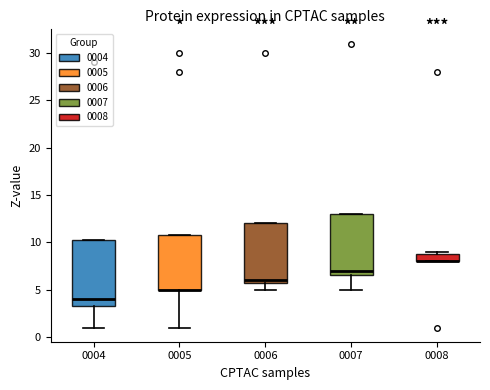

Reading left to right, read every box against the y-axis: the position of its median line, the range the box covers, and the ends of its whiskers. The values are not printed on the chart, so give them approximately, as read against the axis.

0004: median 4.0, box 3.5 to 10.5, whiskers 1.0 to 10.5
0005: median 5.0 (drawn on the box's lower edge), box 5.0 to 11.0, whiskers 1.0 to 11.0
0006: median 6.0 (just above the box's lower edge), box 6.0 to 12.0, whiskers 5.0 to 12.0
0007: median 7.0, box 6.5 to 13.0, whiskers 5.0 to 13.0
0008: median 8.0 (drawn on the box's lower edge), box 8.0 to 9.0, whiskers 8.0 to 9.0 (just above the box's upper edge)